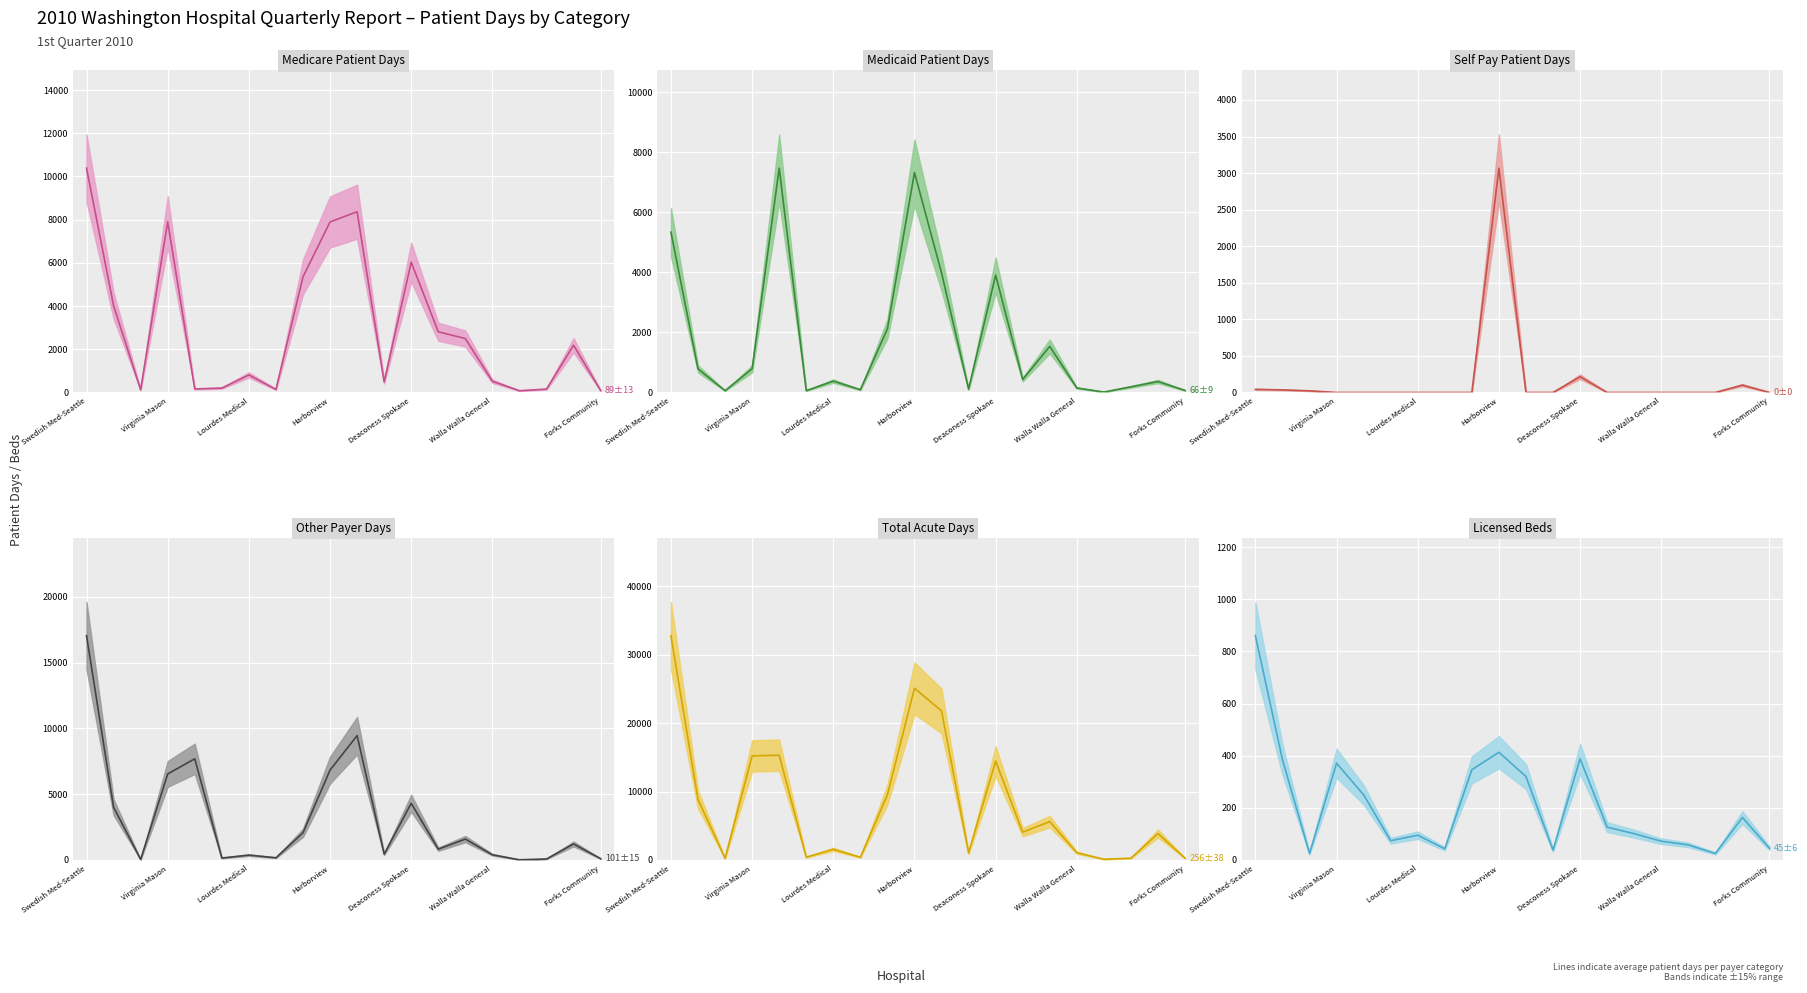

Reading left to right, transcribe all the data shown in this chart.

Medicare Patient Days (center): 10384	4015	124	7901	162	201	812	138	5350	7893	8365	488	6029	2809	2496	518	79	154	2185	89
Medicaid Patient Days (center): 5339	785	58	789	7474	59	378	90	2121	7328	3985	110	3909	433	1535	149	13	187	364	66
Self Pay Patient Days (center): 42	35	22	0	0	0	0	0	0	3068	0	0	215	0	0	0	0	0	100	0
Other Payer Days (center): 17037	4008	41	6537	7687	148	372	169	2068	6829	9446	443	4307	823	1589	398	16	77	1221	101
Total Acute Days (center): 32802	8843	245	15227	15323	408	1562	397	9539	25118	21796	1041	14460	4065	5620	1065	108	264	3870	256
Licensed Beds (center): 860	385	25	371	250	74	95	43	346	413	320	38	388	126	101	72	58	25	163	45